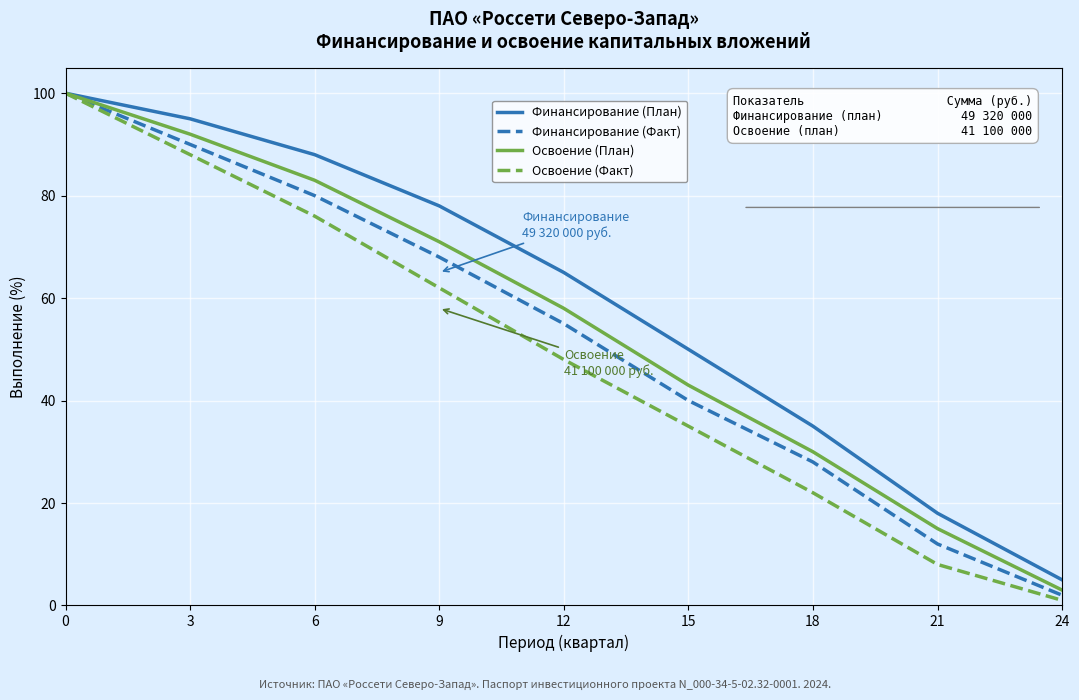

True or false: Освоение (План) has more than 1 interior local peaks.

False